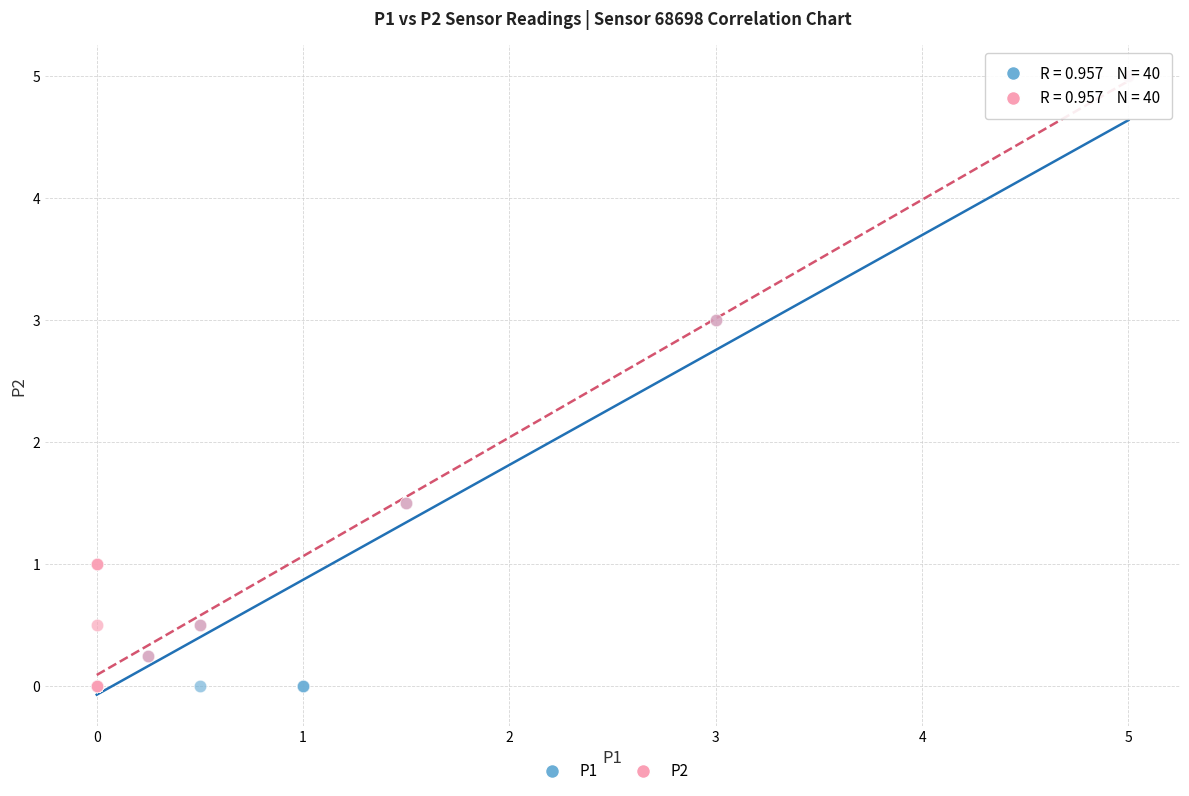

What are all the series names shown in the legend?

P1, P2